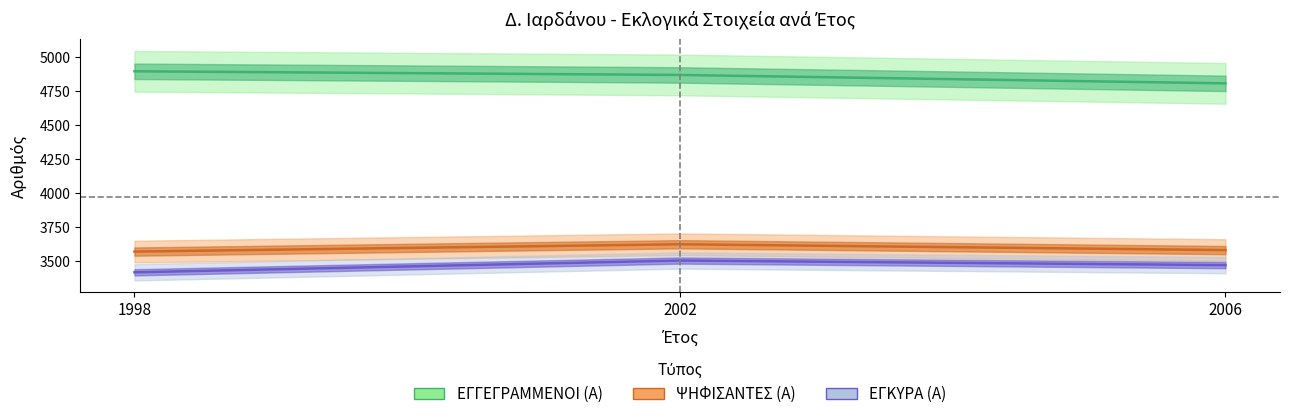

Which series has the largest range (max minus min)?

ΕΓΓΕΓΡΑΜΜΕΝΟΙ (Α)